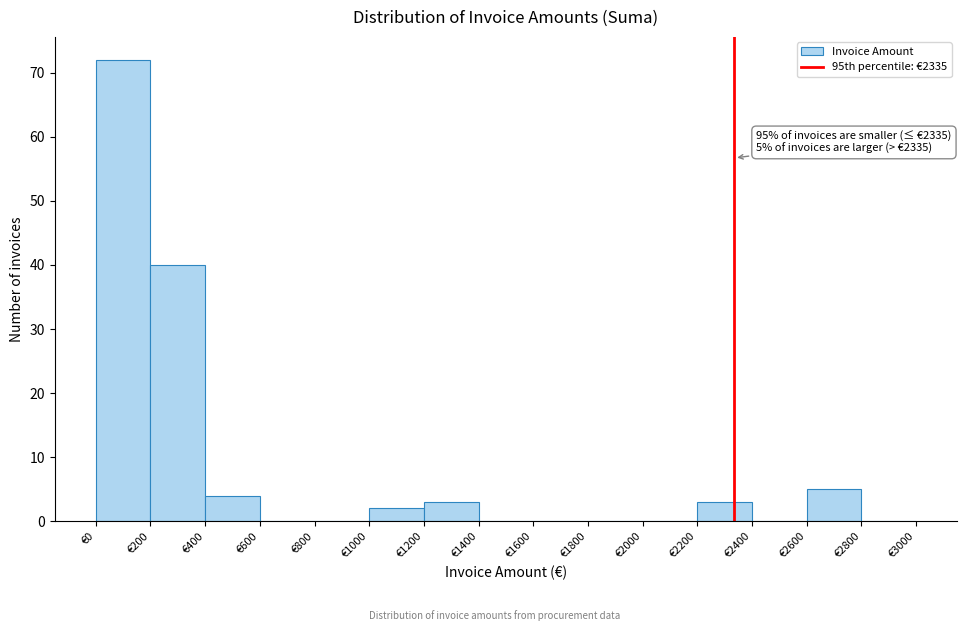

Over which range of the x-axis is the bar tallest?

0 to 200